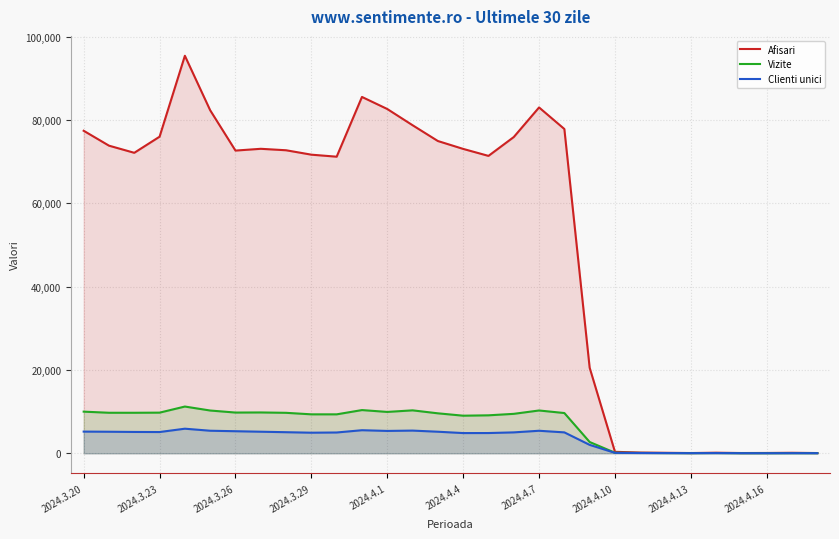

What is the spread (max minus min) of values at 2024.3.23?

70896